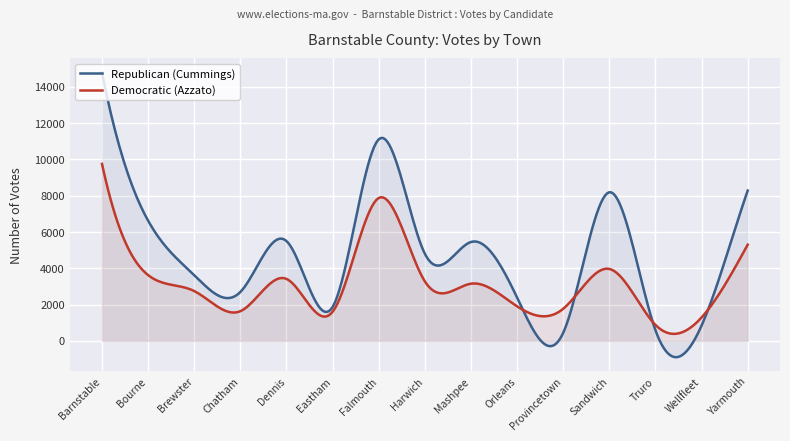

What is the sum of the Republican (Cummings) values at Chatham and Yarmouth?

10982